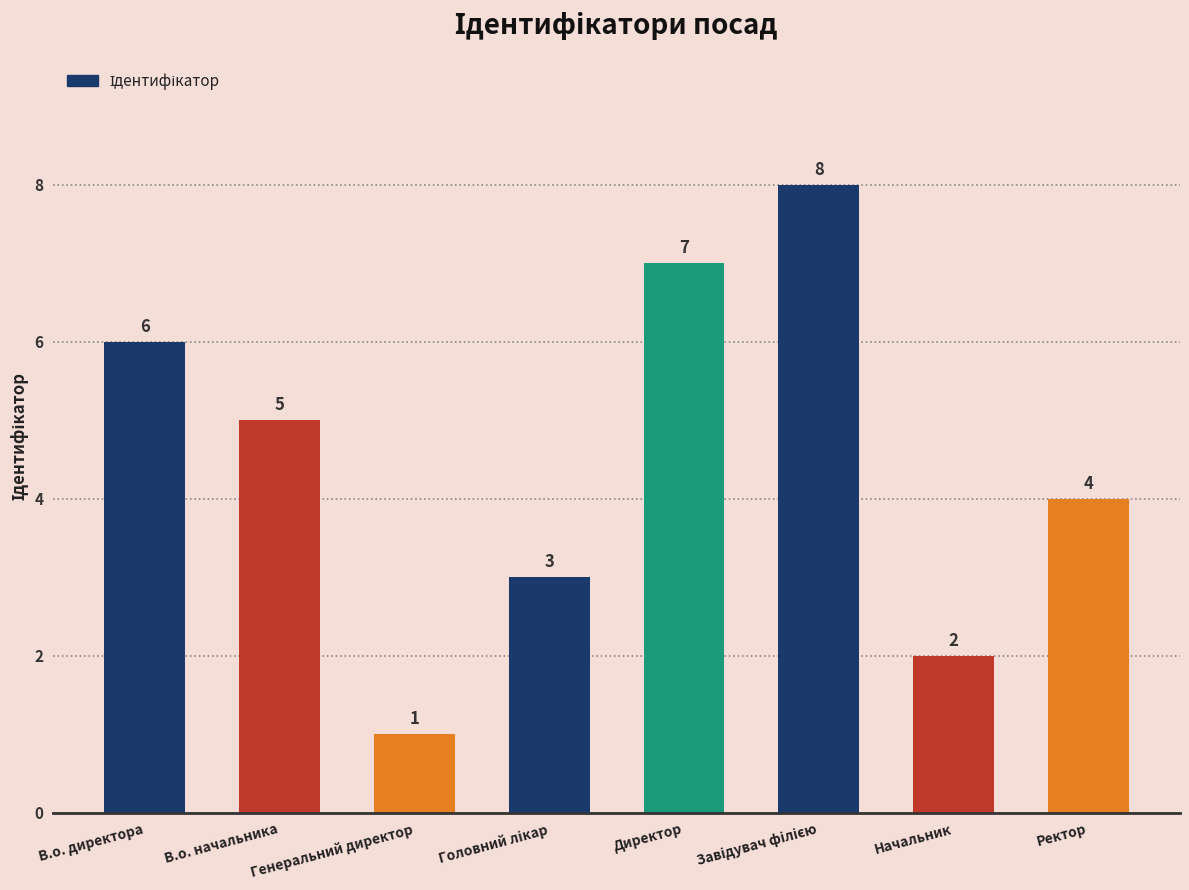

The chart shows a value of 2 at Начальник. True or false?

True